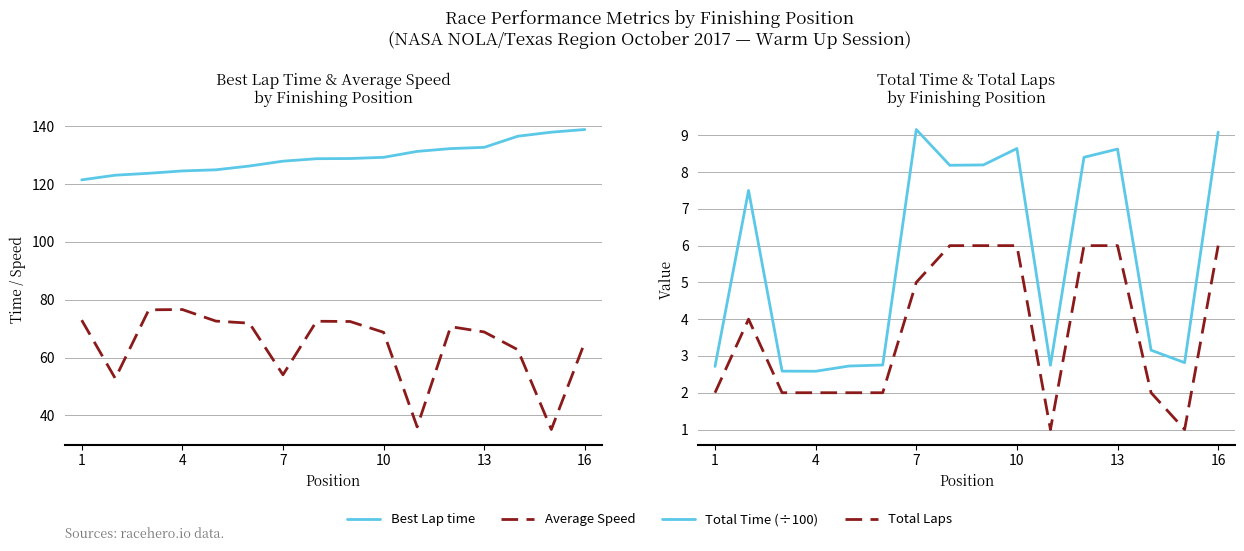

Which series has the widest spread of values?

Average Speed